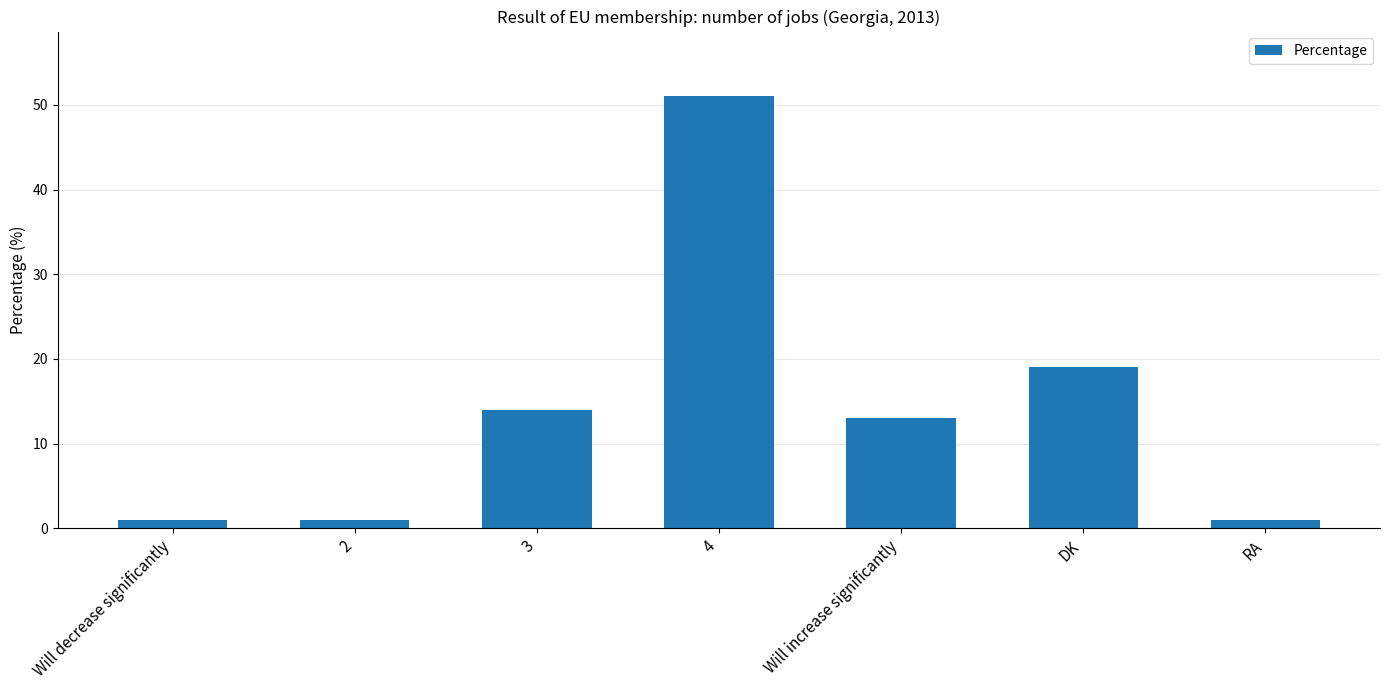

What is the difference between the maximum and minimum values?

50